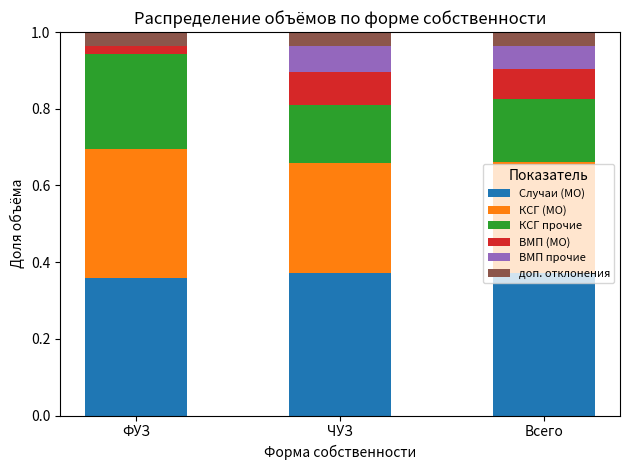

How many categories are shown in the chart?

3